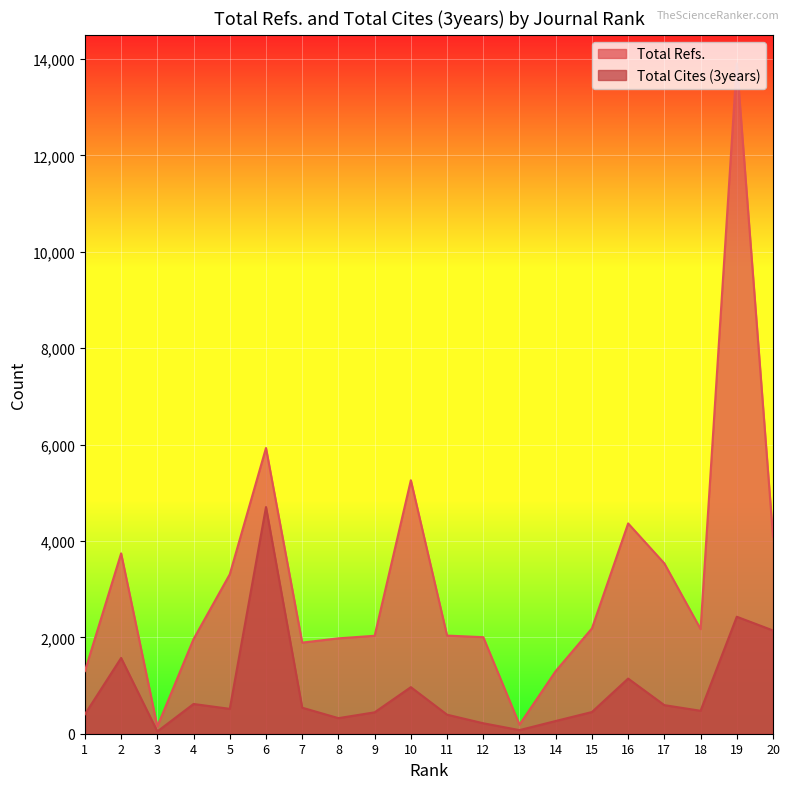

Is it true that Total Cites (3years) equals 366 at 14?

False